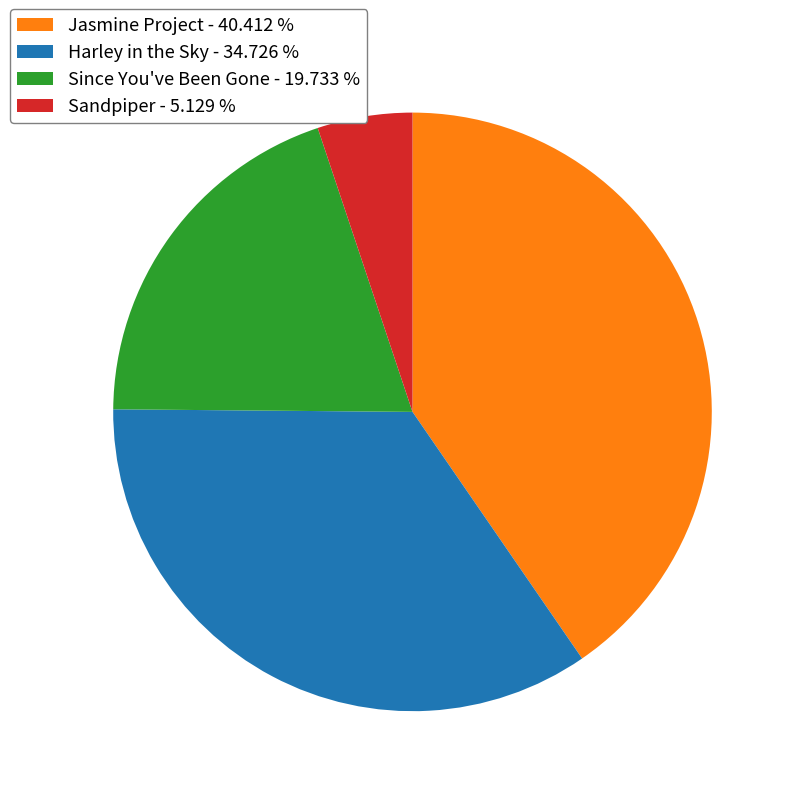

Which slice is the largest?

Jasmine Project